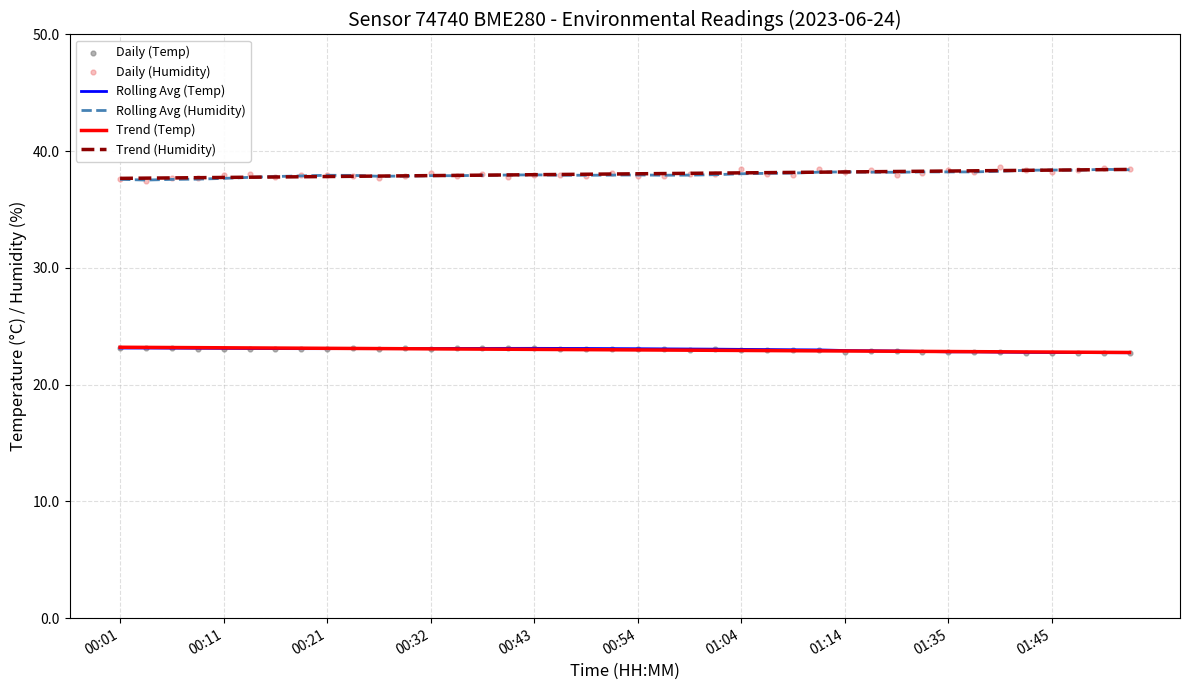

What is the lowest value of the Rolling Avg (Humidity) series?

37.5